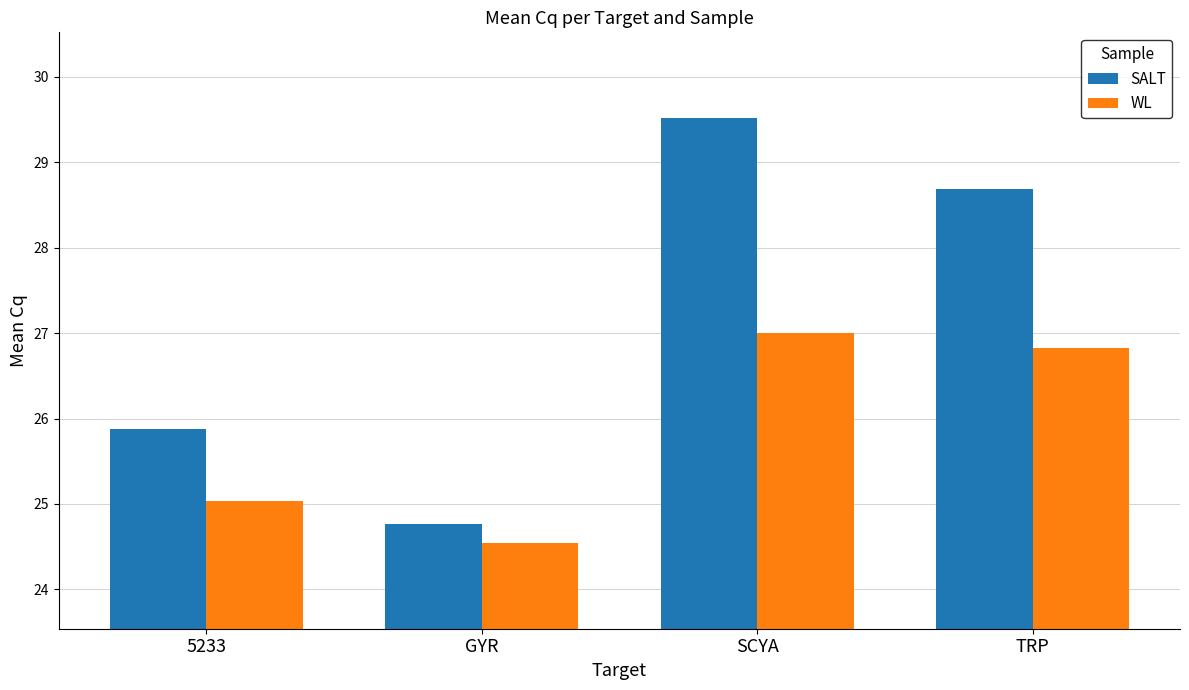

What are all the series names shown in the legend?

SALT, WL